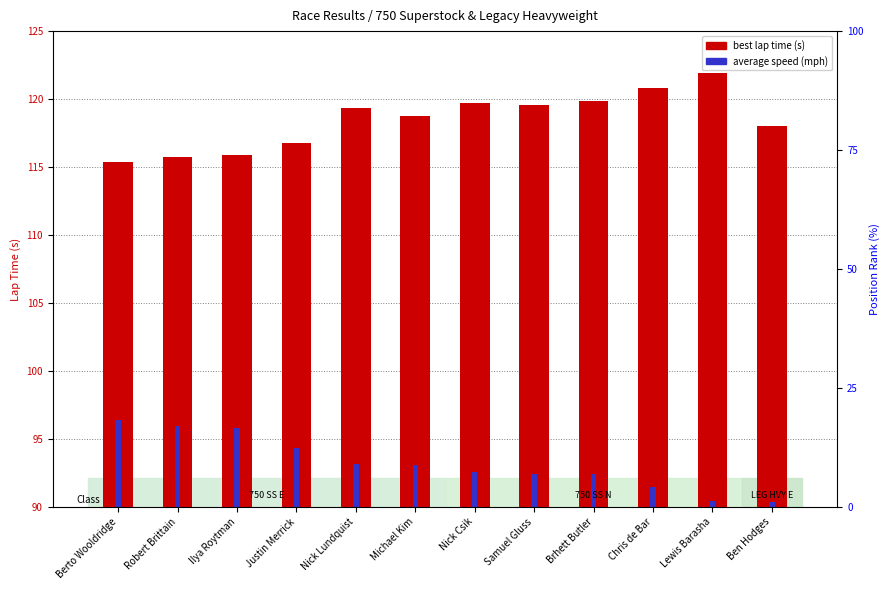

How many bars are there in each group?

2